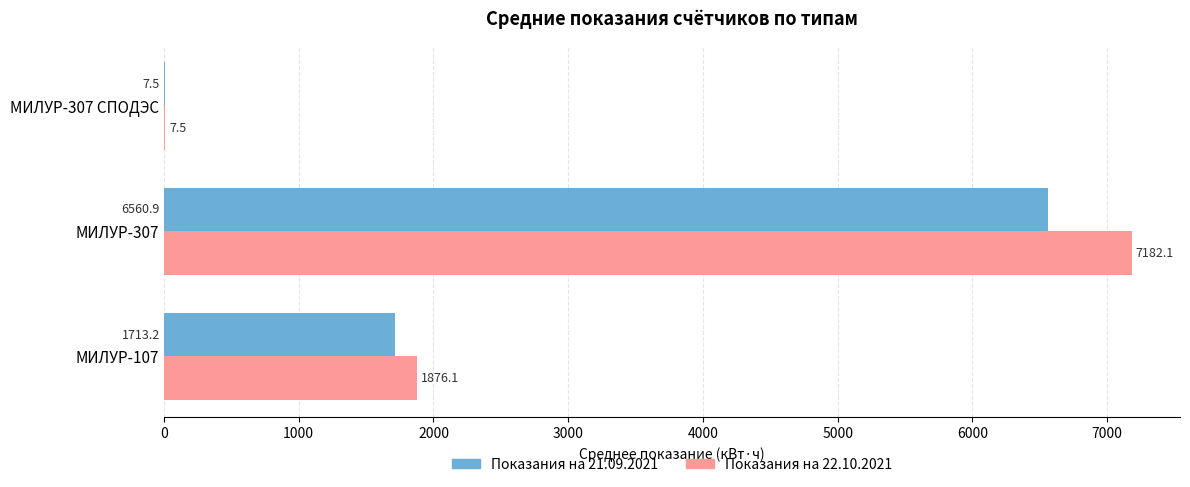

What are all the series names shown in the legend?

Показания на 21.09.2021, Показания на 22.10.2021